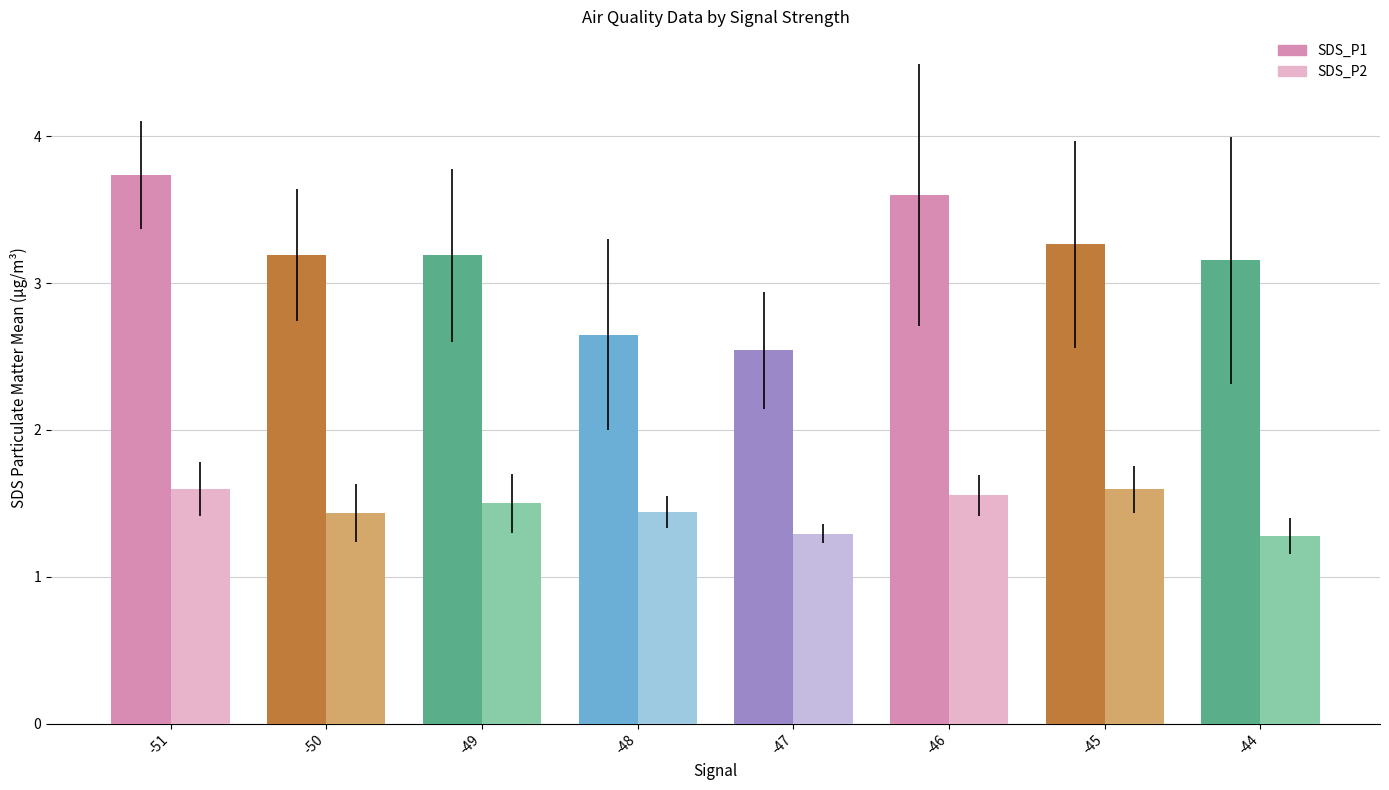

What is the difference between the second highest and minimum values in the SDS_P2 series?

0.3